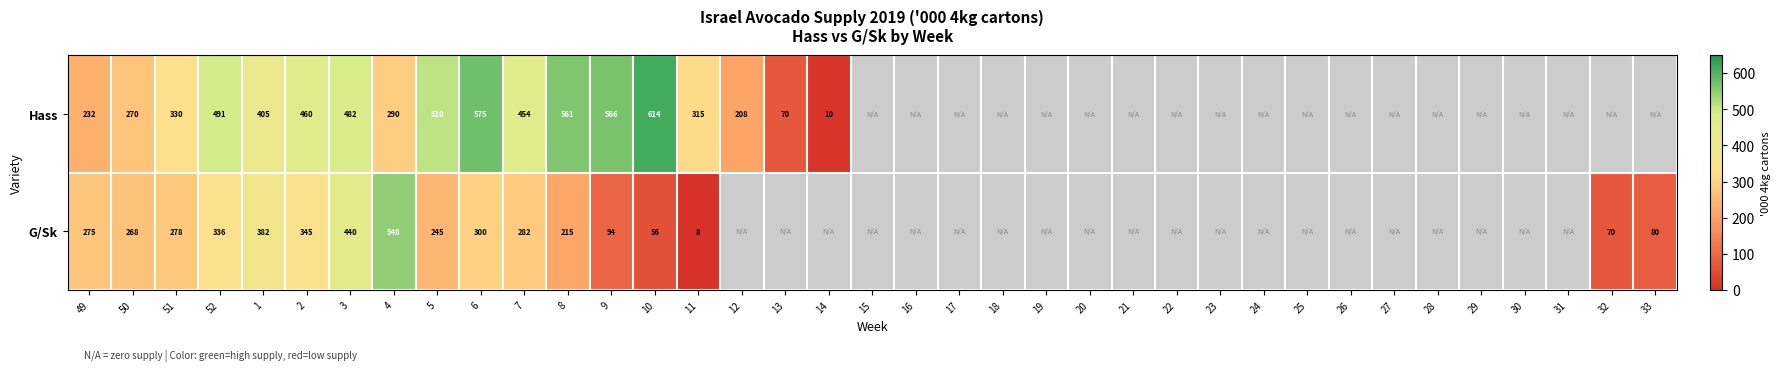

True or false: Hass has a value of 824 at 2.

False